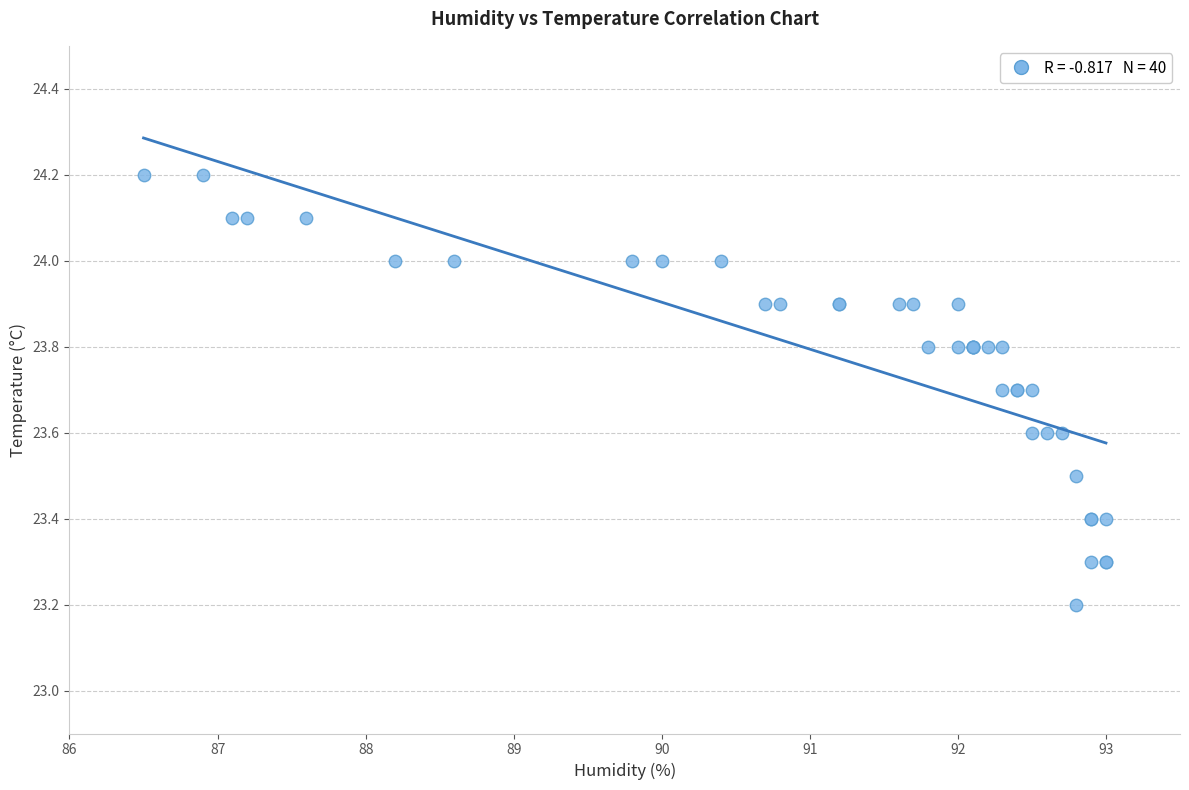

What Y value in the scatter plot is closest to 23?

23.2